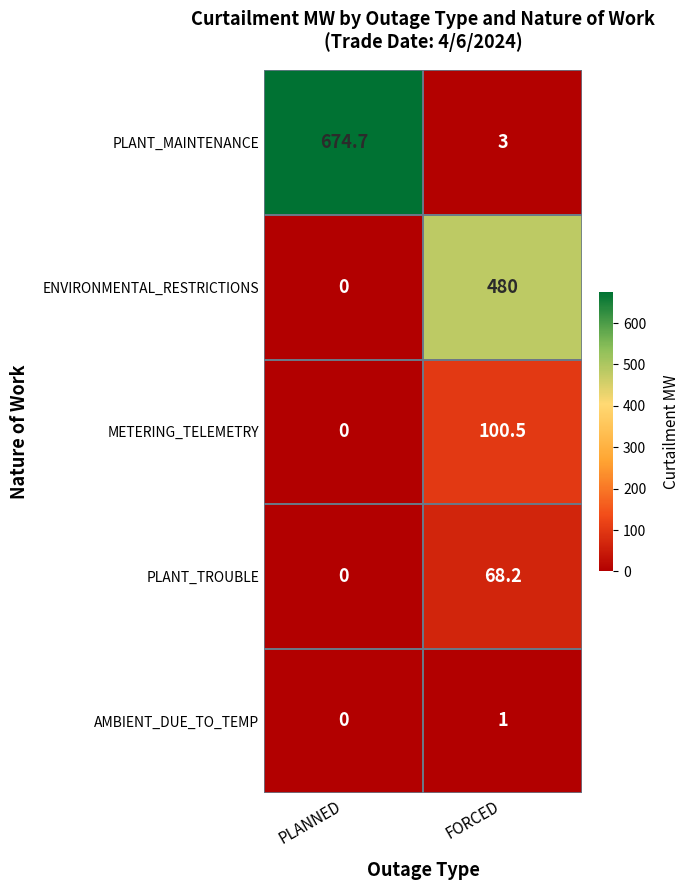

Which series has the largest range (max minus min)?

PLANT_MAINTENANCE